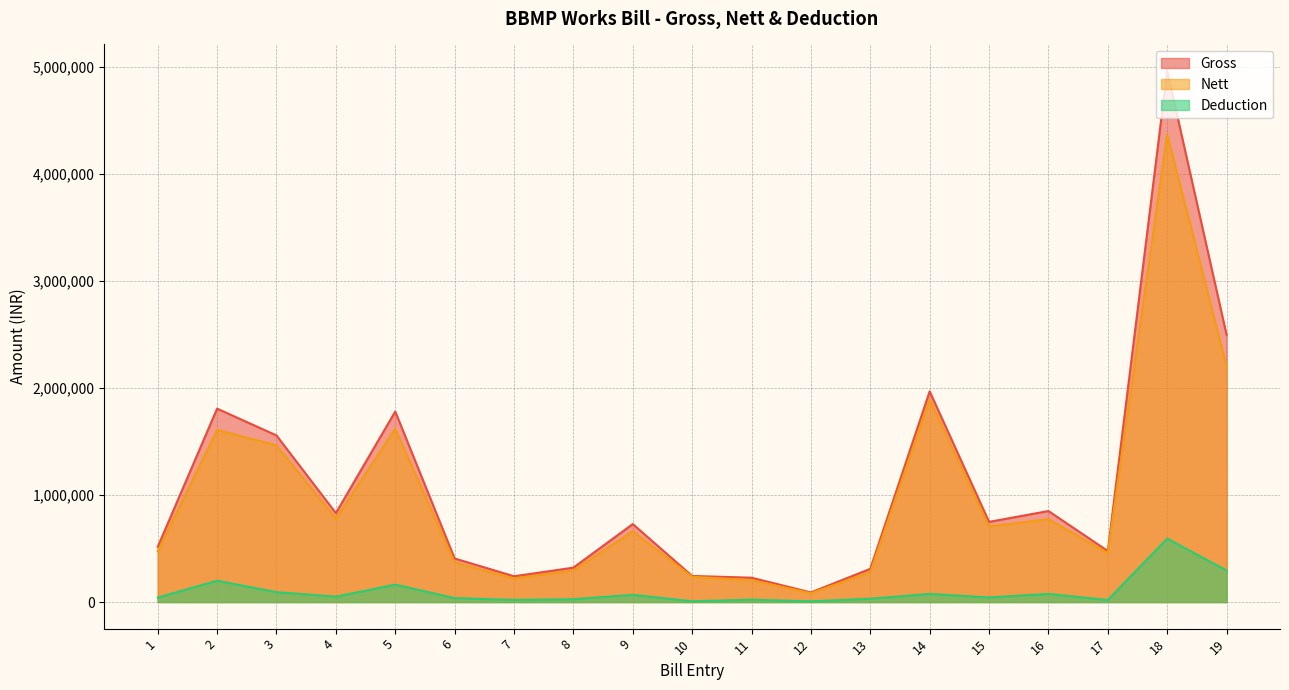

Is it true that Nett equals 660462 at 9?

True